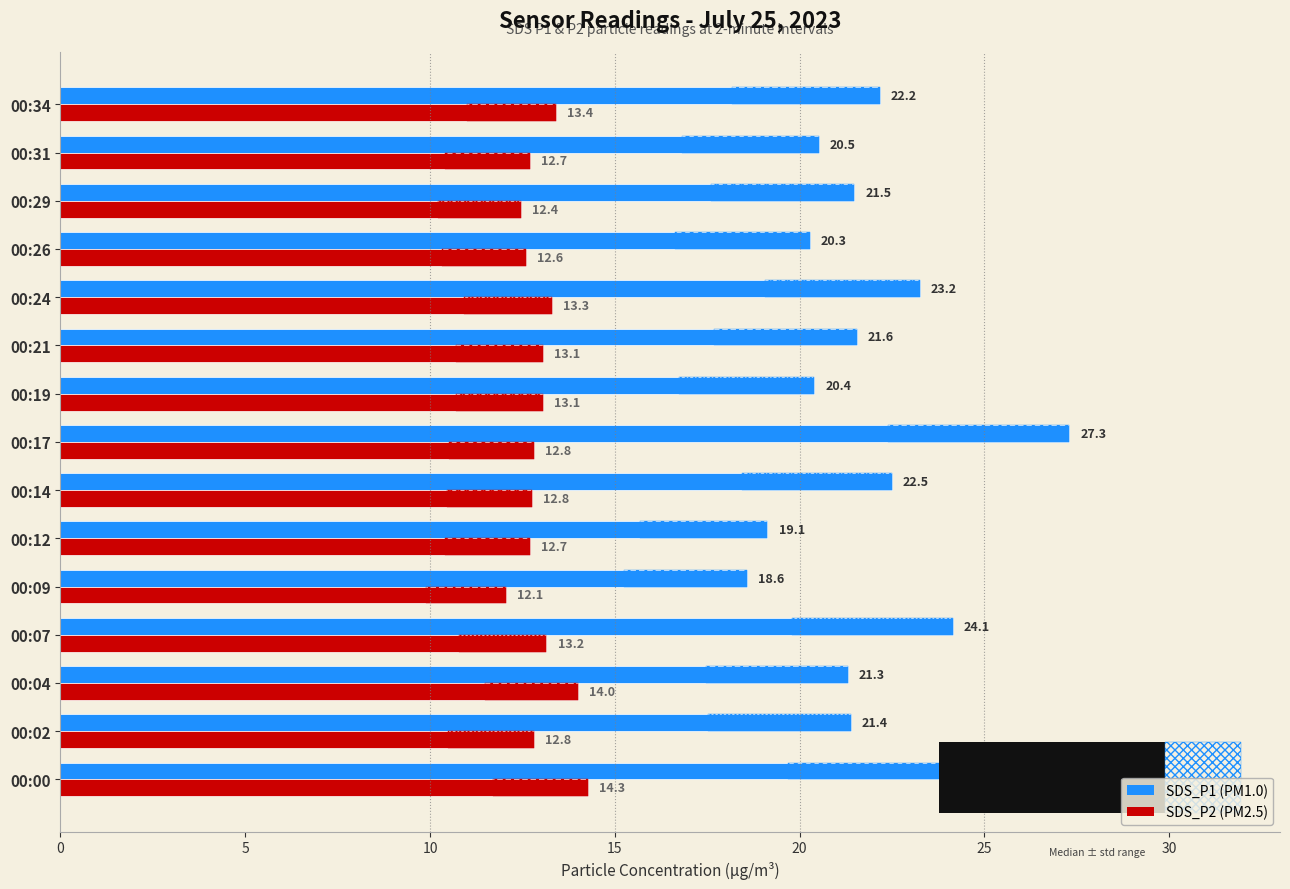

List the series in order of their peak value, lowest first.

SDS_P2, SDS_P1